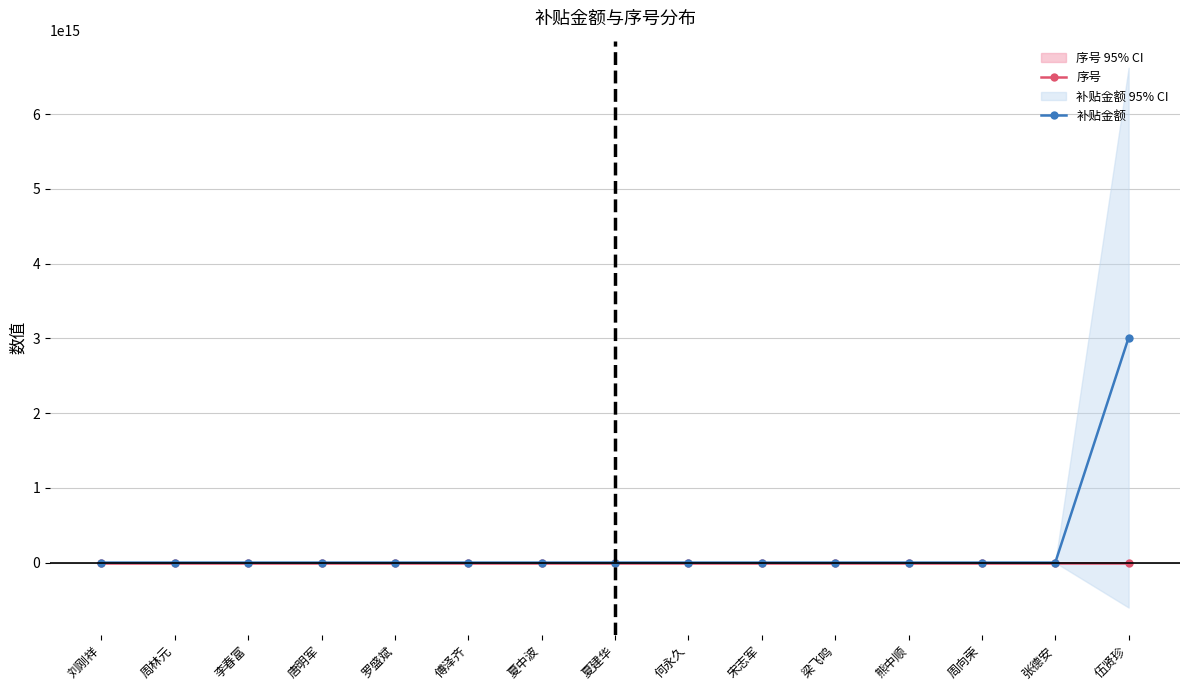

Is this an area chart (filled region under the line)?

No